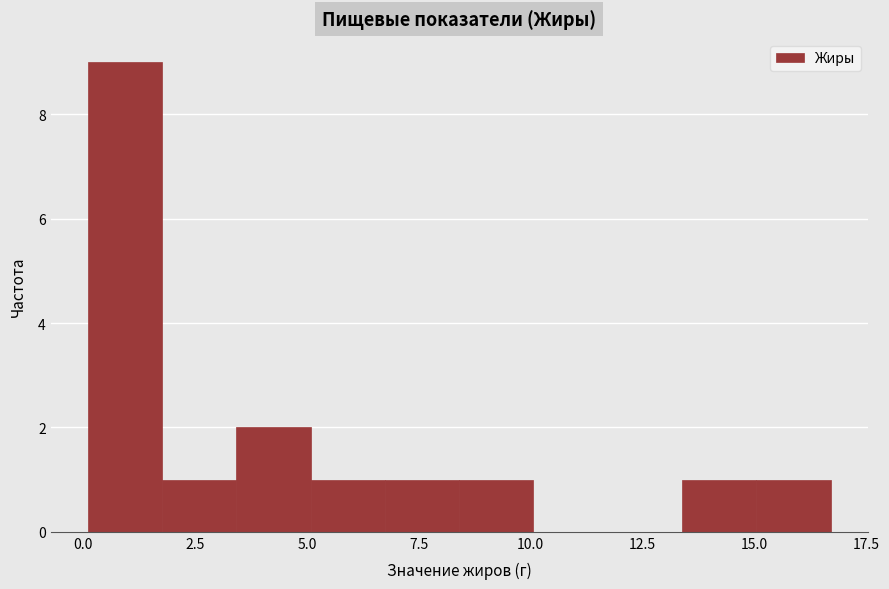

Around what value on the x-axis is the tallest bar? Give the approximate position of its centre, as read against the axis.

1.0